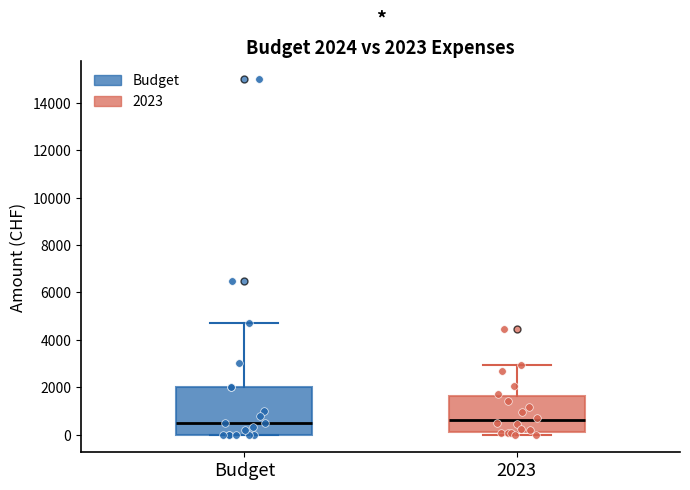

Which box is the tallest, from its lower edge to its upper edge?

Budget